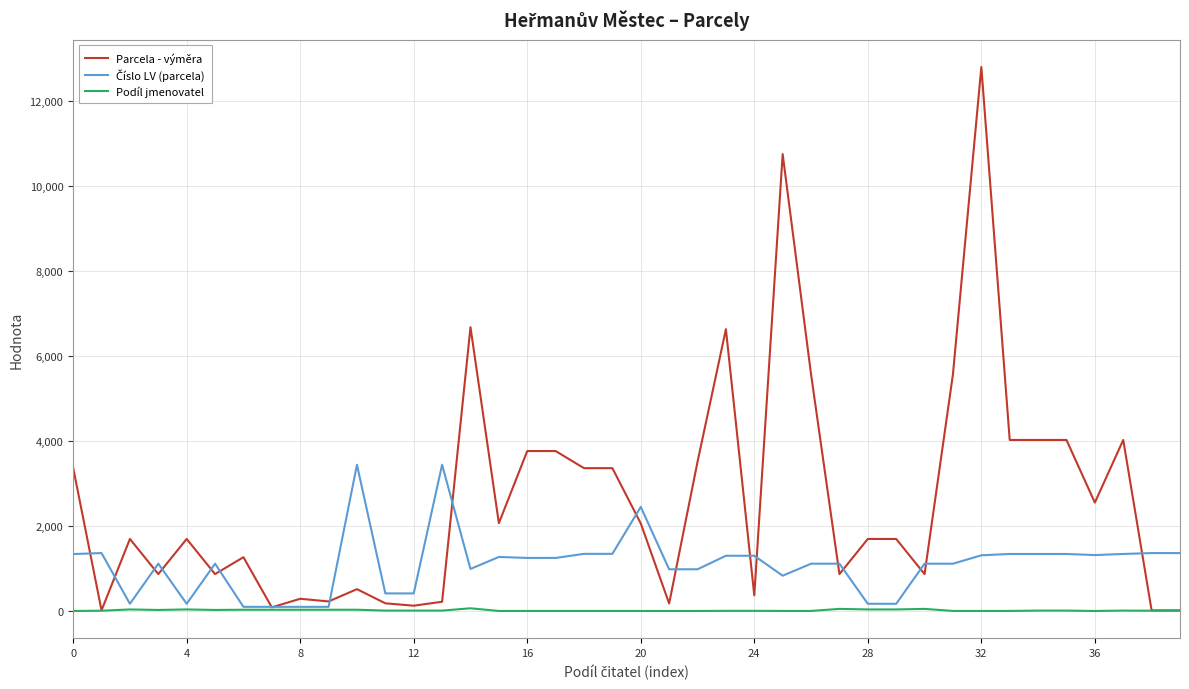

Which series has the largest total across all categories?

Parcela - výměra